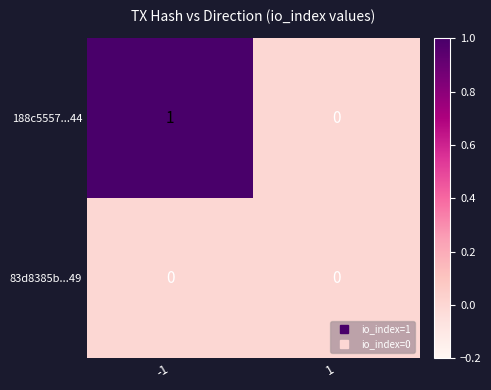

Reading right to left, what are all the values shown in this chart?

188c5557...44: 0	1
83d8385b...49: 0	0